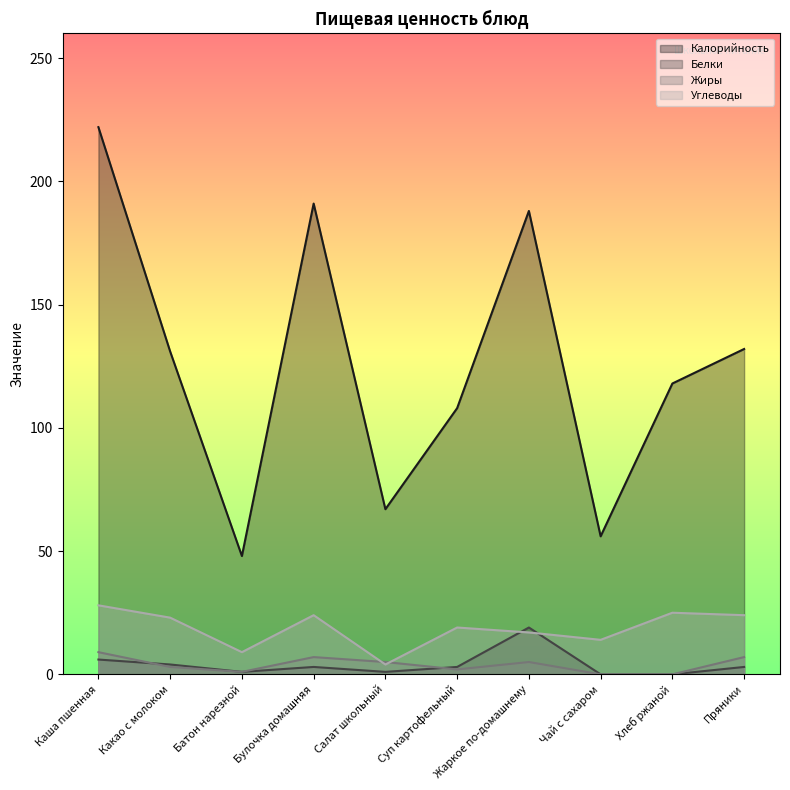

True or false: Белки and Калорийность intersect in this chart.

False